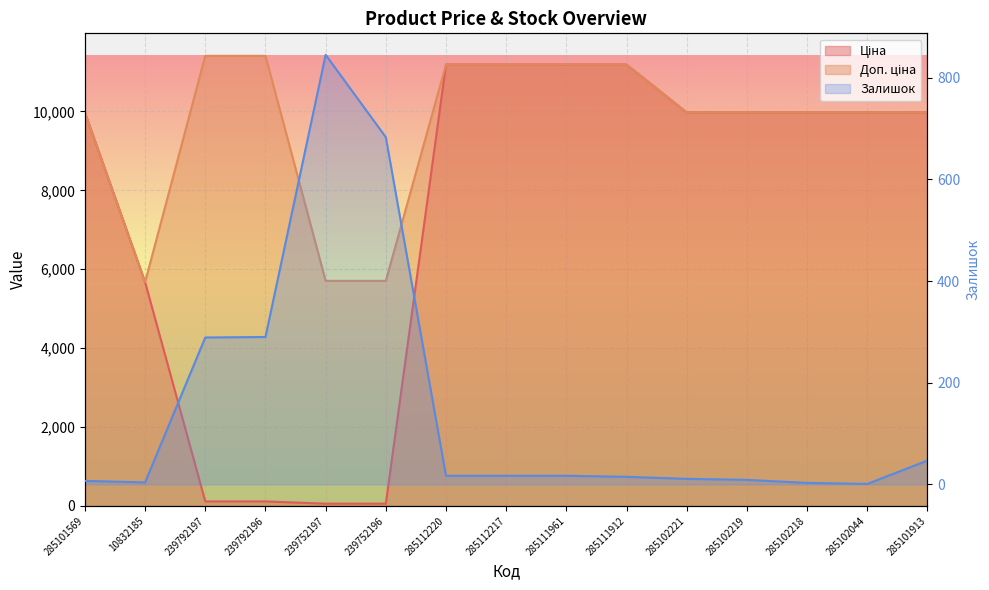

What is the maximum value shown in the chart?

11410.0